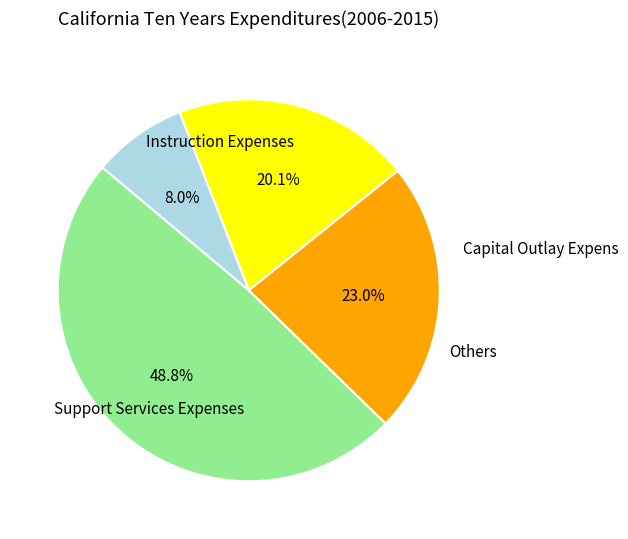

To the nearest percent, what is the average slice percentage?

25%